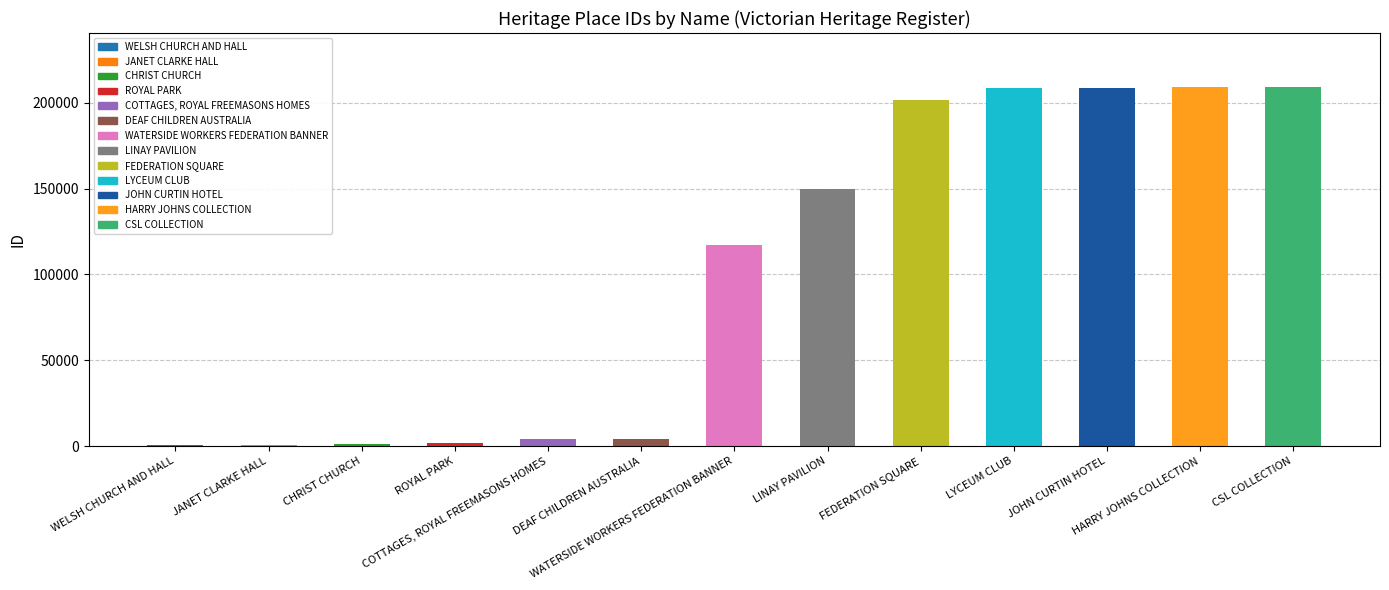

Rank the categories by value from highest to lowest.

CSL COLLECTION, HARRY JOHNS COLLECTION, JOHN CURTIN HOTEL, LYCEUM CLUB, FEDERATION SQUARE, LINAY PAVILION, WATERSIDE WORKERS FEDERATION BANNER, DEAF CHILDREN AUSTRALIA, COTTAGES, ROYAL FREEMASONS HOMES, ROYAL PARK, CHRIST CHURCH, JANET CLARKE HALL, WELSH CHURCH AND HALL